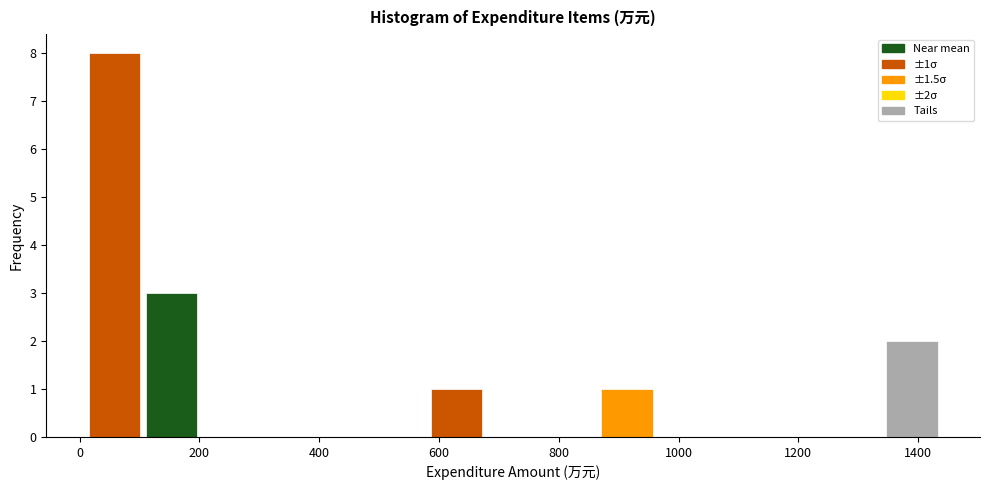

Over which range of the x-axis is the bar tallest?

20 to 100